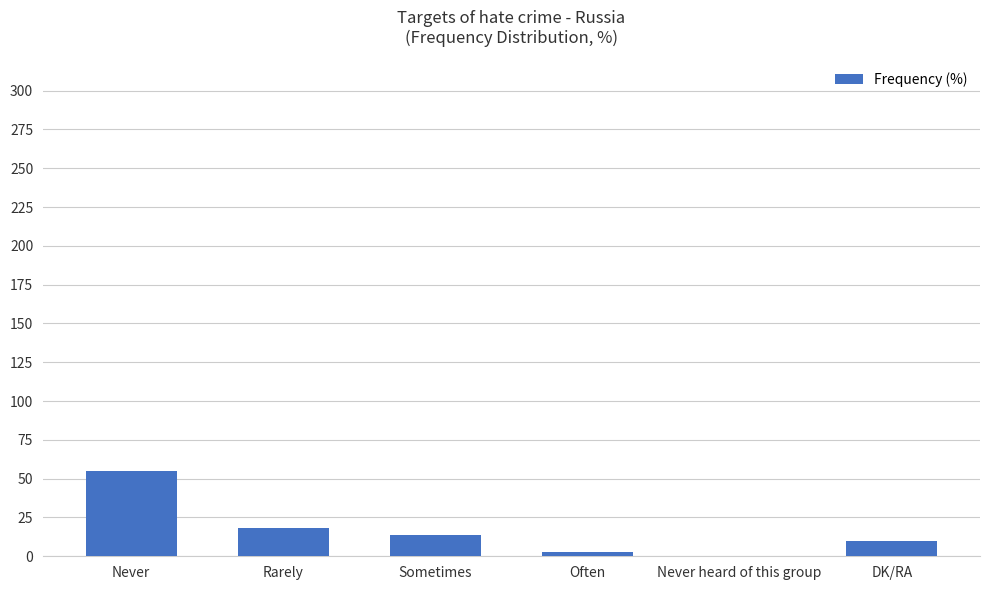

The value at Rarely is 7. True or false?

False